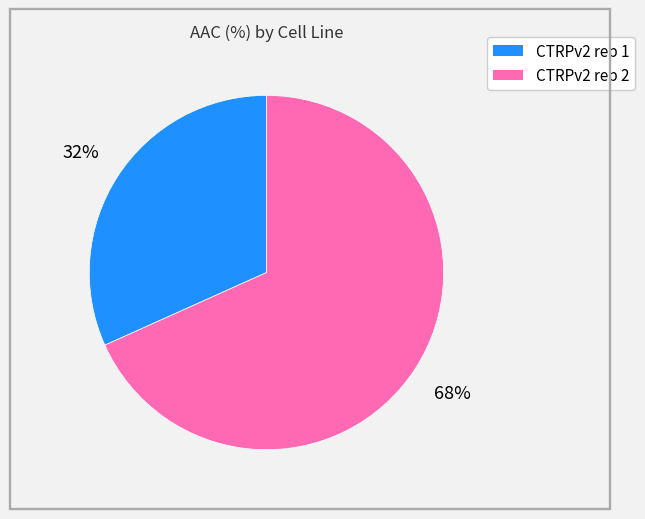

To the nearest percent, what is the average slice percentage?

50%